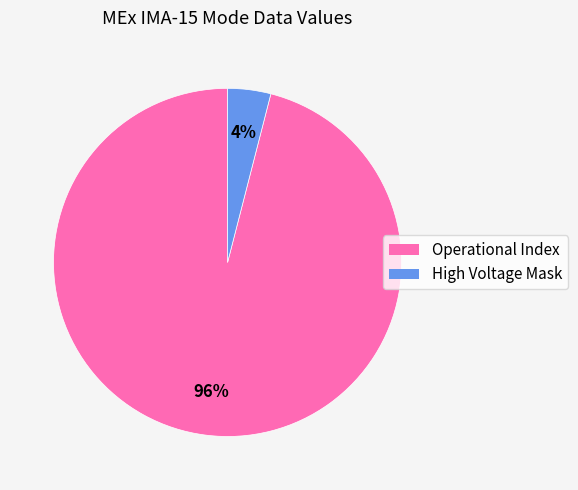

How many segments does this pie chart have?

2